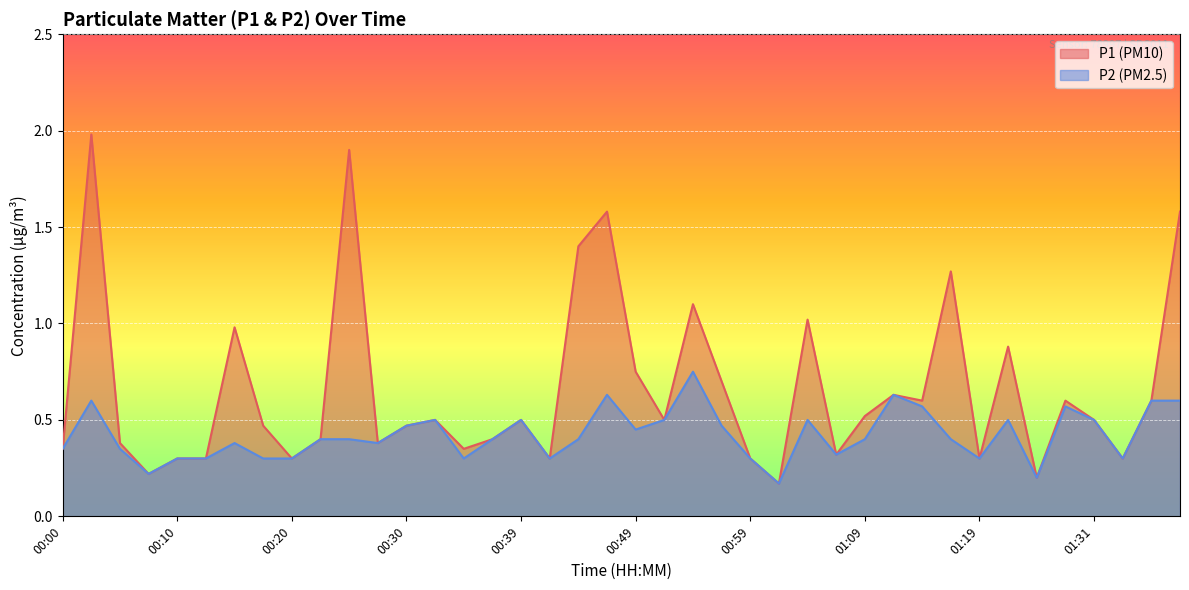

Reading left to right, transcribe all the data shown in this chart.

P1: 0.3	2.0	0.4	0.2	0.3	0.3	1.0	0.5	0.3	0.4	1.9	0.4	0.5	0.5	0.3	0.4	0.5	0.3	1.4	1.6	0.8	0.5	1.1	0.7	0.3	0.2	1.0	0.3	0.5	0.6	0.6	1.3	0.3	0.9	0.2	0.6	0.5	0.3	0.6	1.6
P2: 0.3	0.6	0.3	0.2	0.3	0.3	0.4	0.3	0.3	0.4	0.4	0.4	0.5	0.5	0.3	0.4	0.5	0.3	0.4	0.6	0.5	0.5	0.8	0.5	0.3	0.2	0.5	0.3	0.4	0.6	0.6	0.4	0.3	0.5	0.2	0.6	0.5	0.3	0.6	0.6